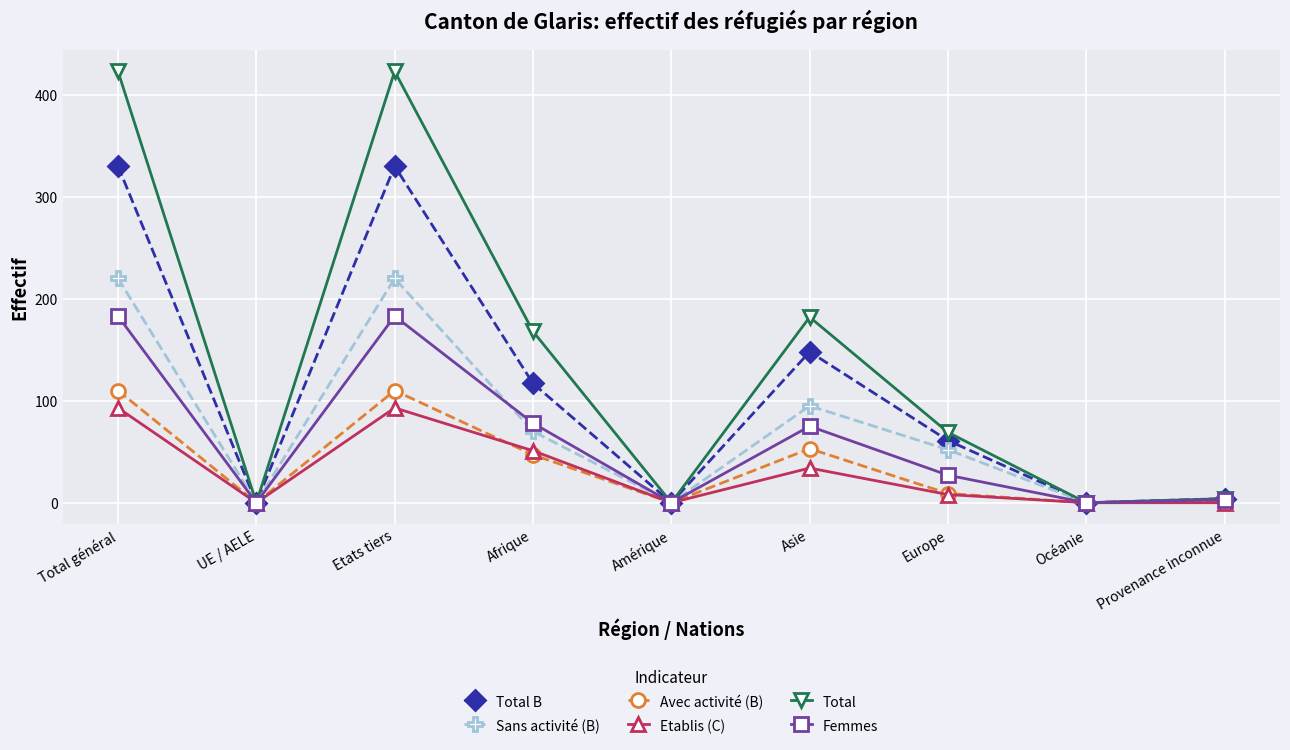

Where is the first local minimum for Etablis (C)?

UE / AELE